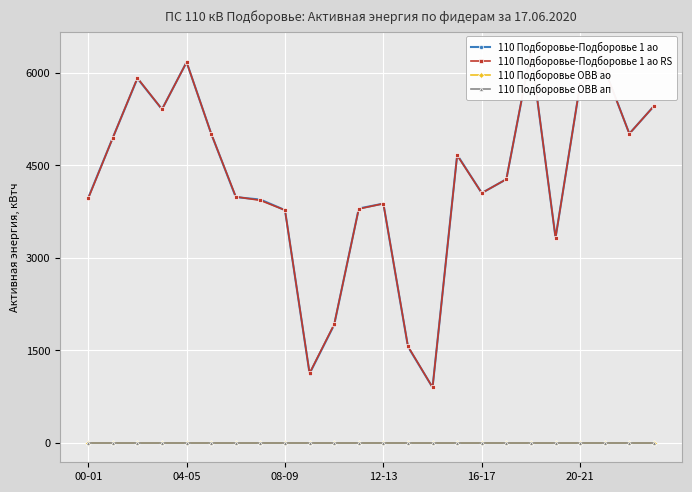

Which series has the largest range (max minus min)?

110 Подборовье-Подборовье 1 ао RS